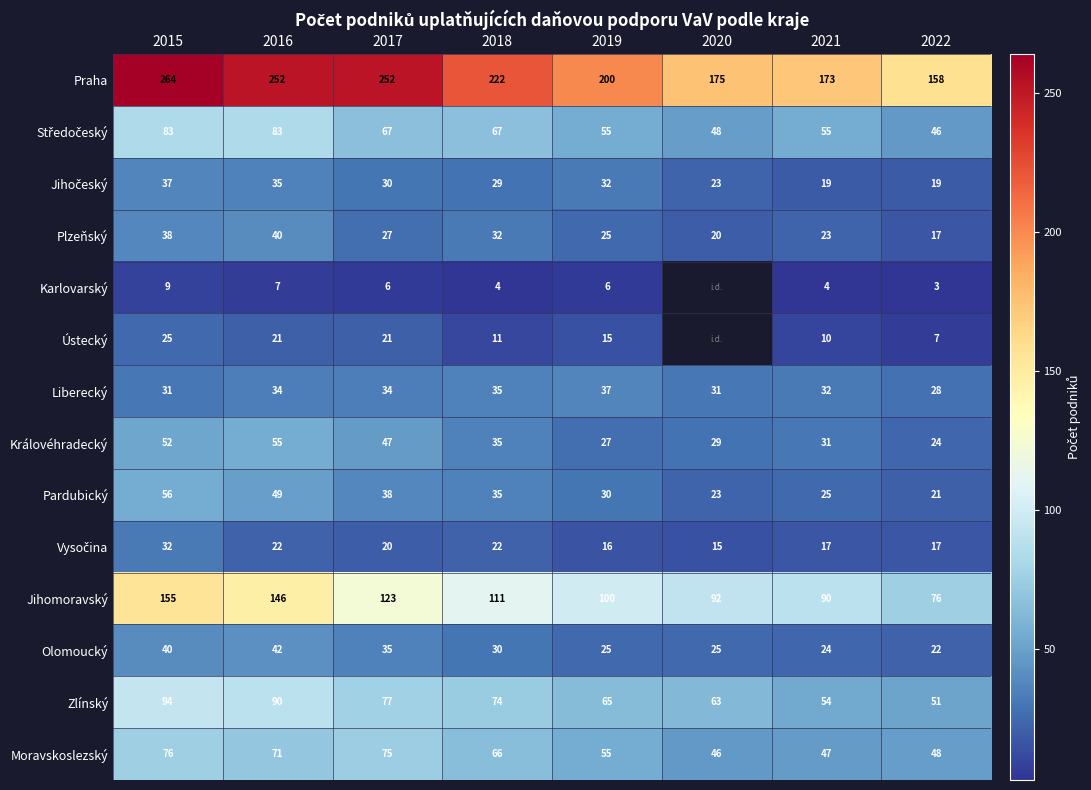

Between 2016 and 2019, which series saw the biggest shift?

Praha